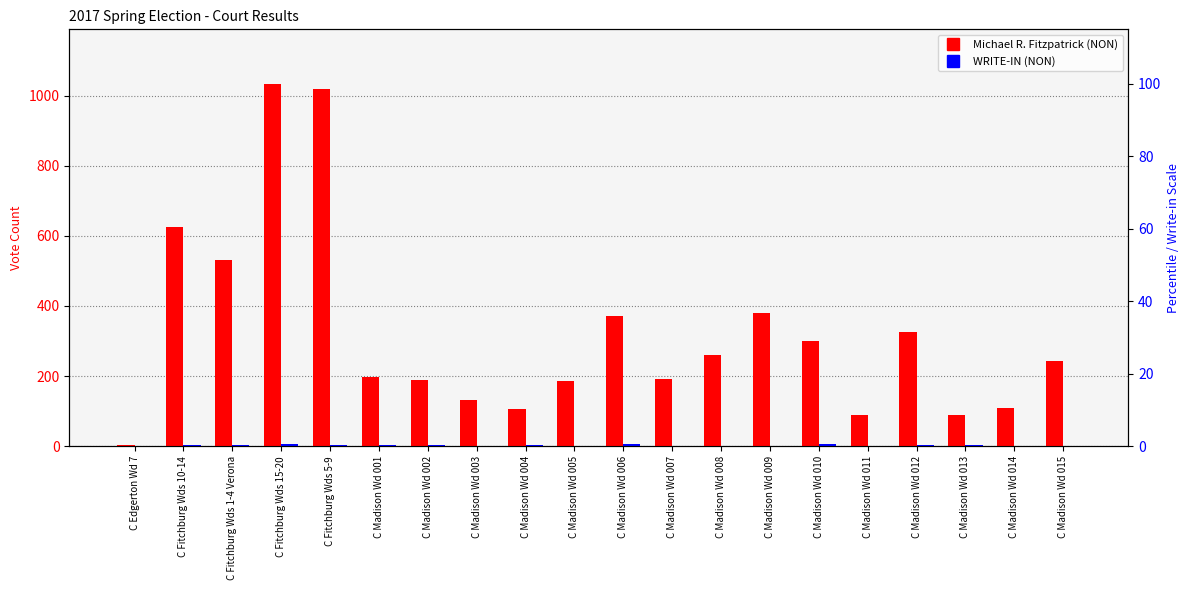

Between C Madison Wd 004 and C Madison Wd 009, which series saw the biggest shift?

Michael R. Fitzpatrick (NON)